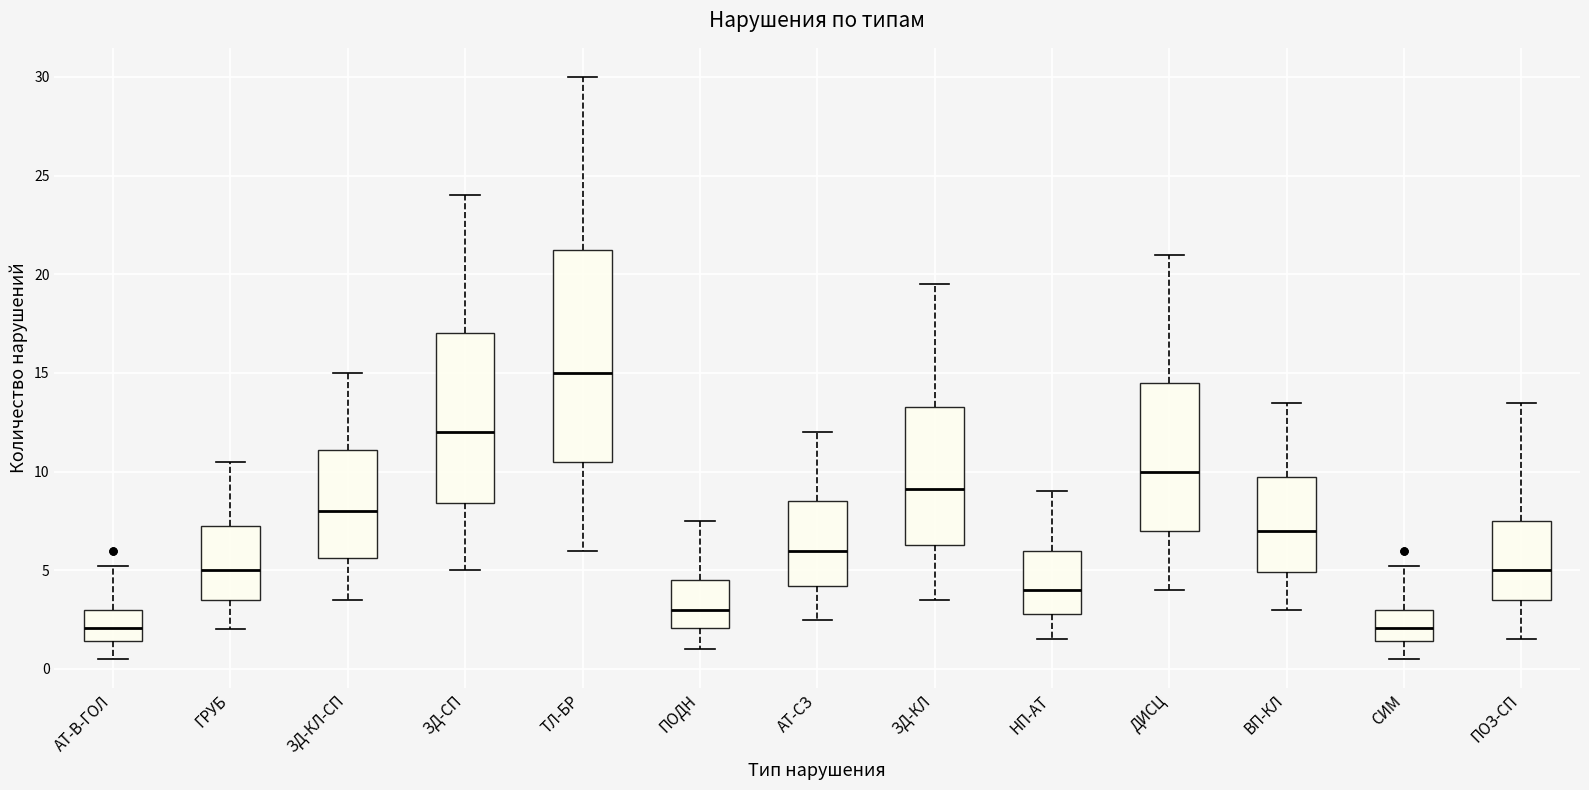

Which box is the tallest, from its lower edge to its upper edge?

ТЛ-БР